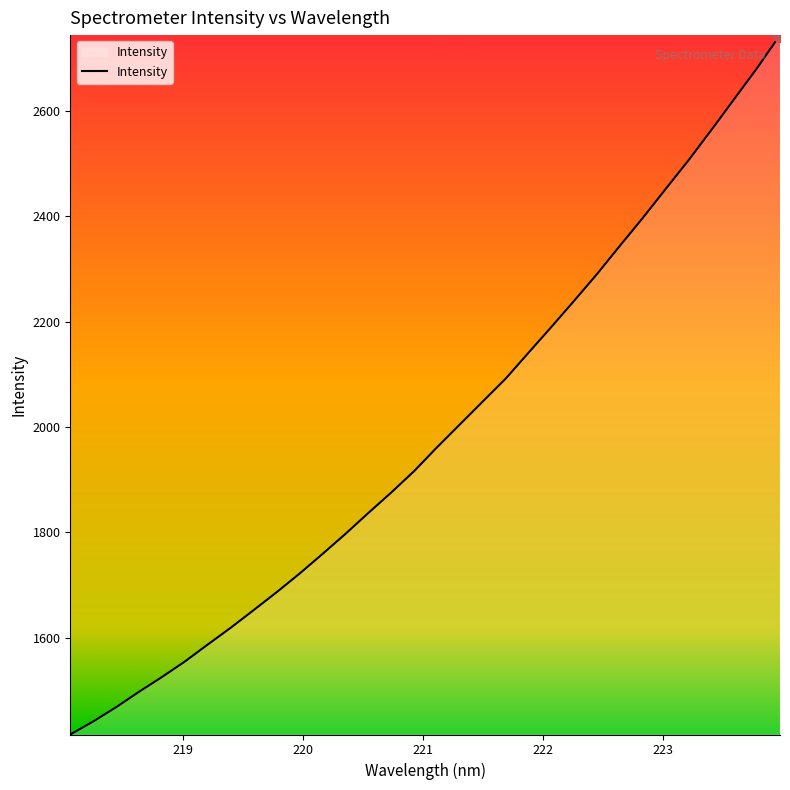

What is the smallest value displayed?

1416.6